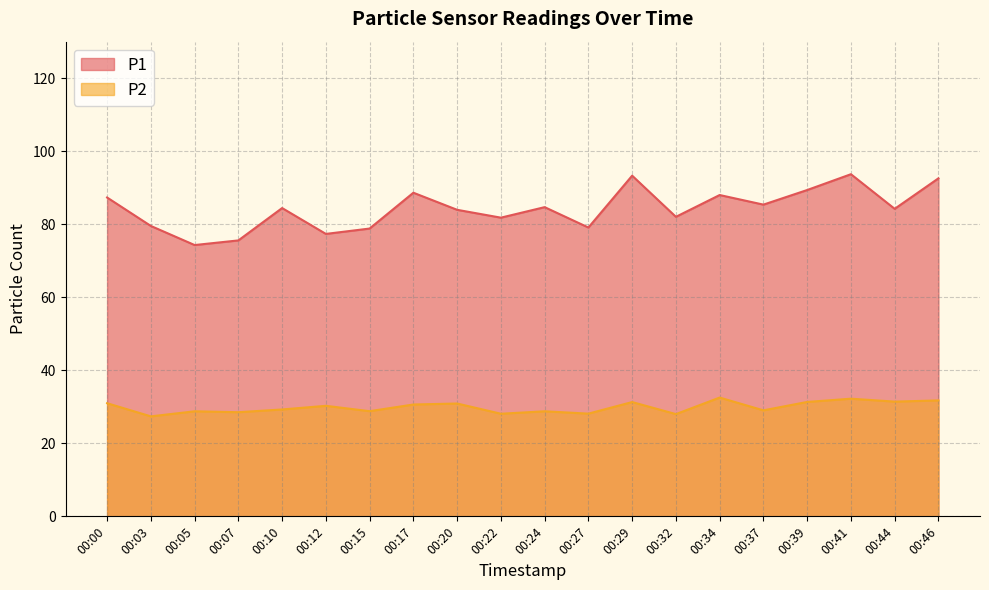

What is the total value across all series at 00:05?

103.1